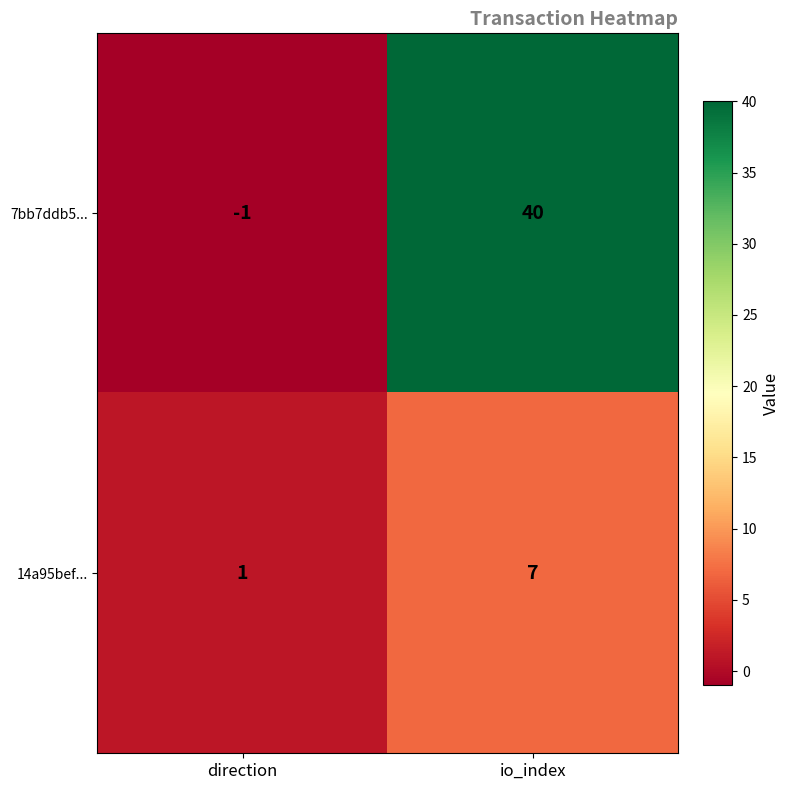

The value of 7bb7ddb5... at direction is -1. True or false?

True